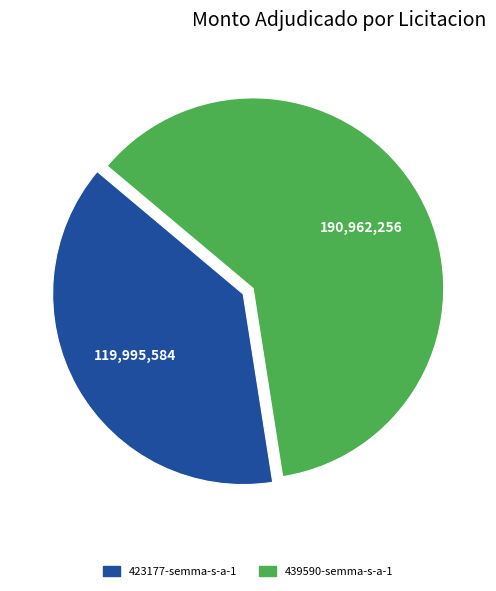

Combined, do 439590-semma-s-a-1 and 423177-semma-s-a-1 account for over 50%?

Yes